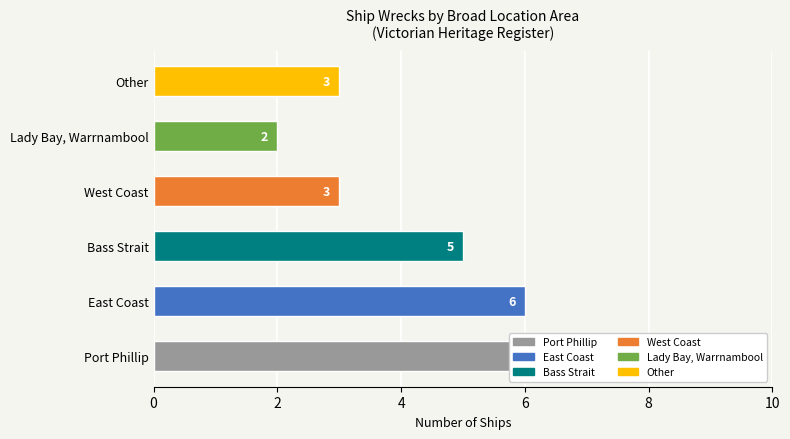

What is the maximum value shown in the chart?

6